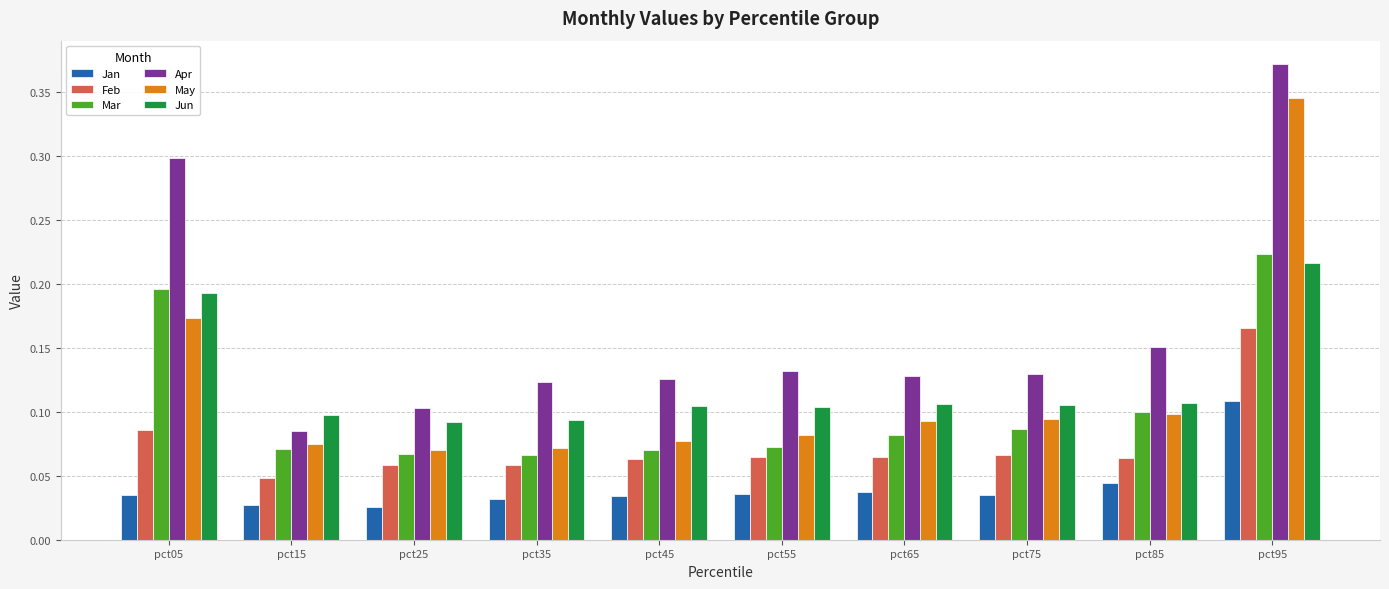

How many categories are shown in the chart?

10